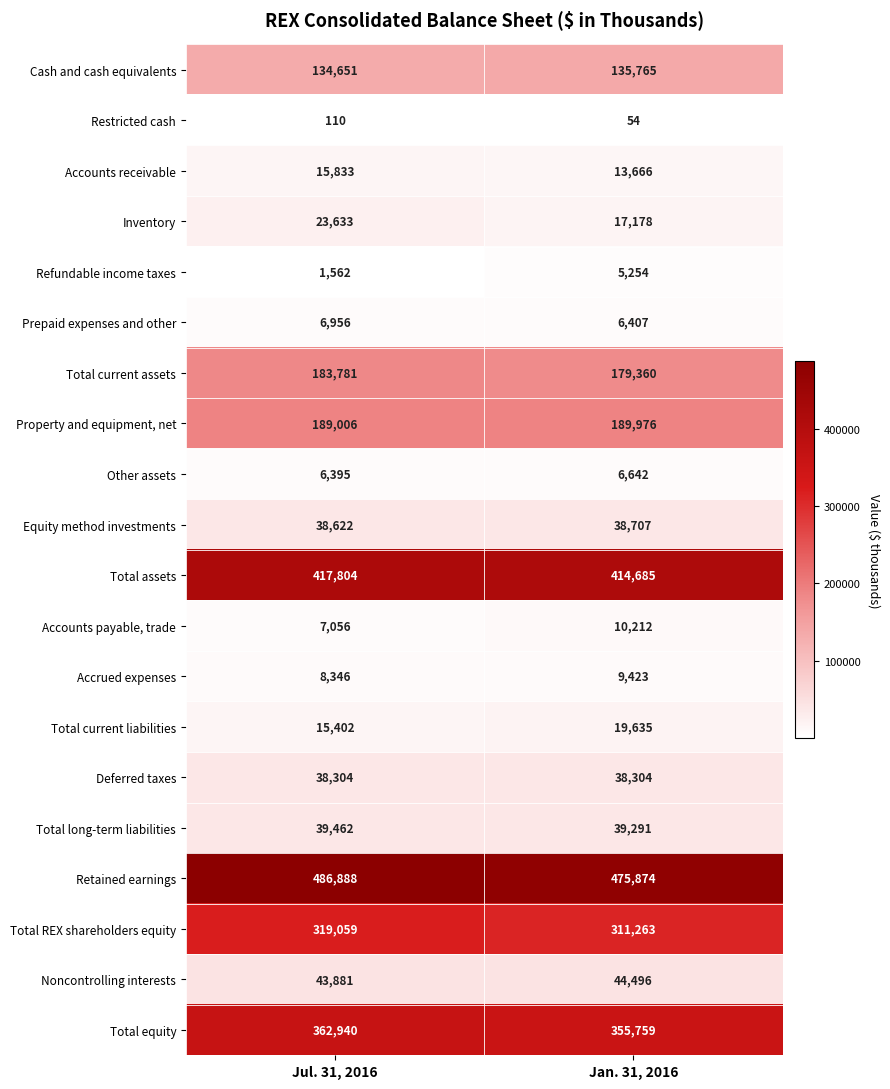

Rank the series by their maximum value, from highest to lowest.

Retained earnings, Total assets, Total equity, Total REX shareholders equity, Property and equipment, net, Total current assets, Cash and cash equivalents, Noncontrolling interests, Total long-term liabilities, Equity method investments, Deferred taxes, Inventory, Total current liabilities, Accounts receivable, Accounts payable, trade, Accrued expenses, Prepaid expenses and other, Other assets, Refundable income taxes, Restricted cash